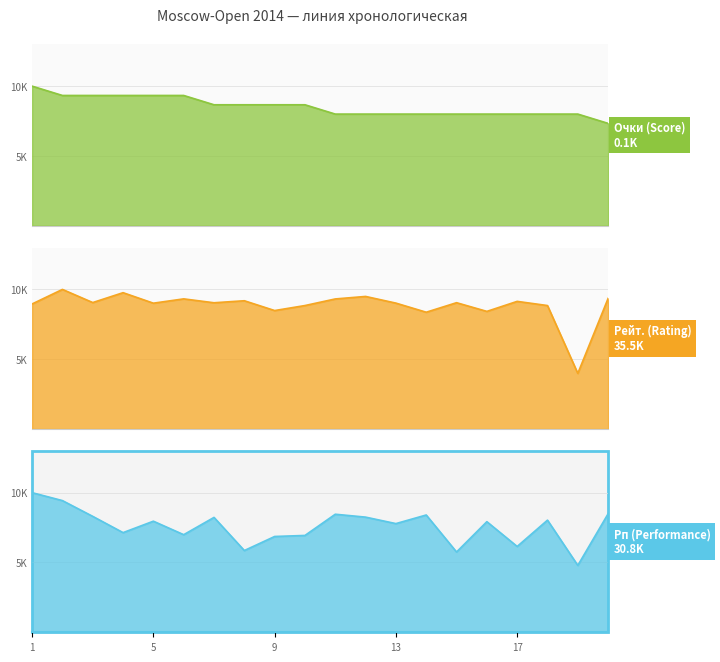

Where does the Очки (Score) series first go above 8666?

1